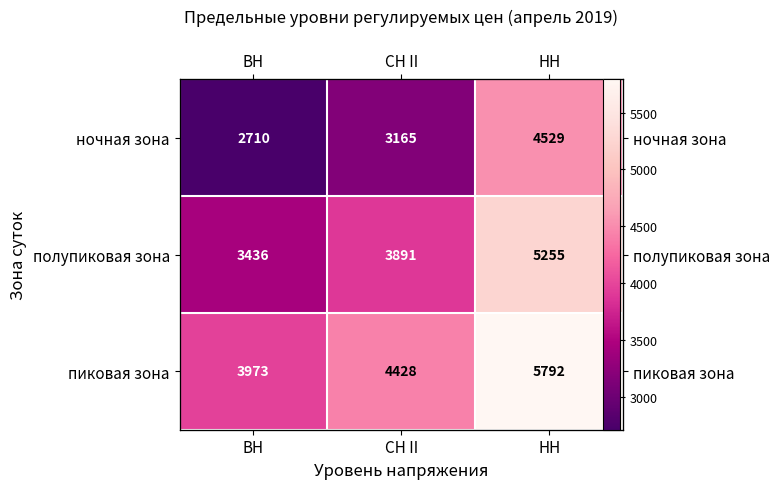

Which has a higher value, НН or ВН?

НН